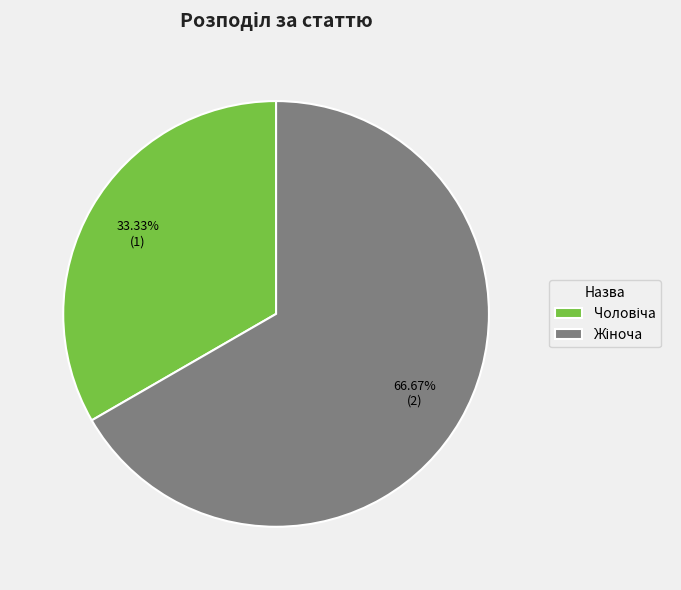

Count the number of slices in the pie.

2